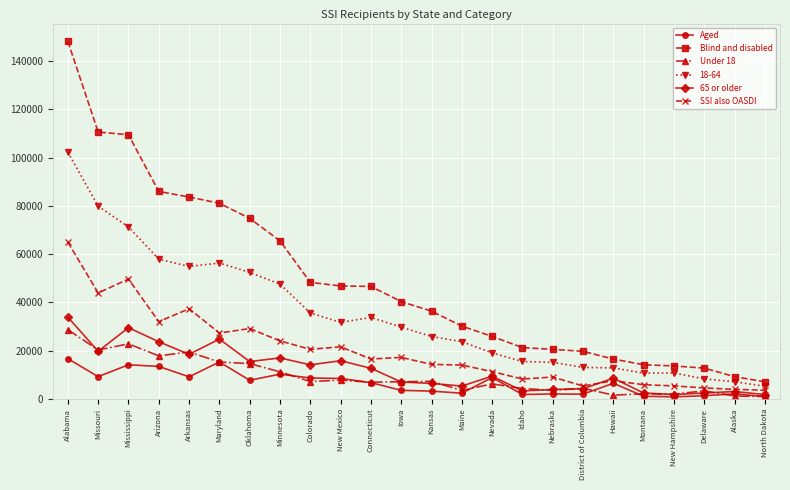

After their last crossing, which series has the higher values: 65 or older or SSI also OASDI?

SSI also OASDI